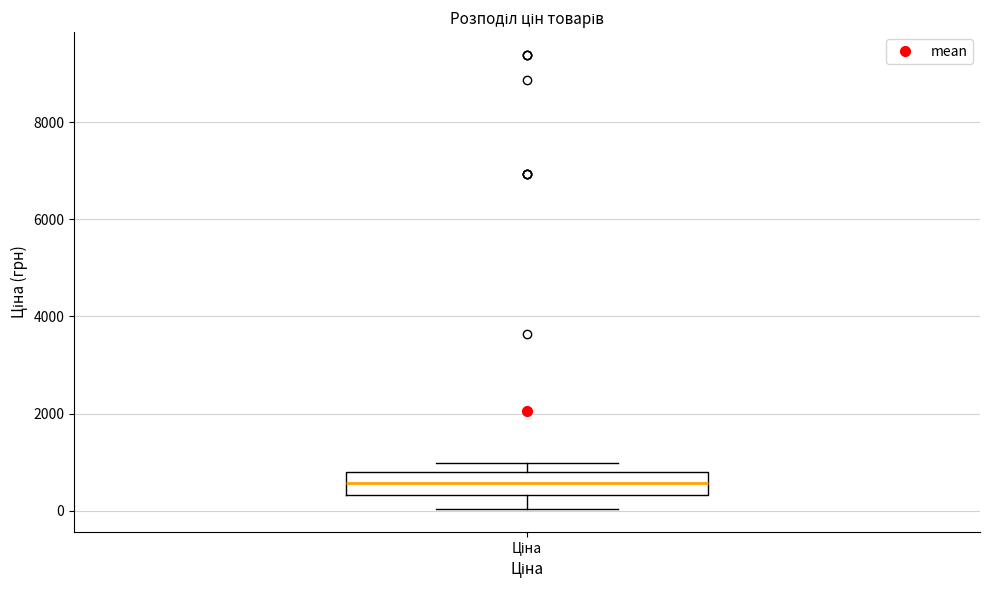

Transcribe this box plot: give where the median line is, the range the box spans, and where the two whiskers end, as read against the y-axis. The values are not printed on the chart, so give them approximately, as read against the axis.

median 600, box 400 to 800, whiskers 0 to 1000